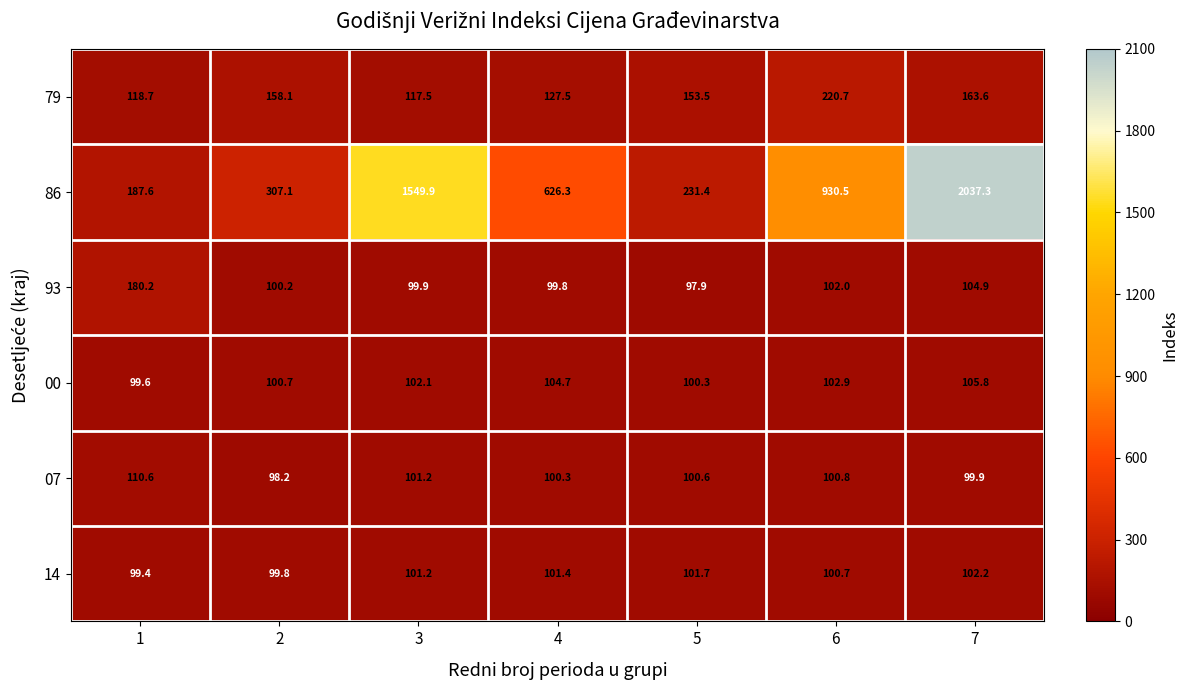

What is the total value across all series at 6?

1557.6